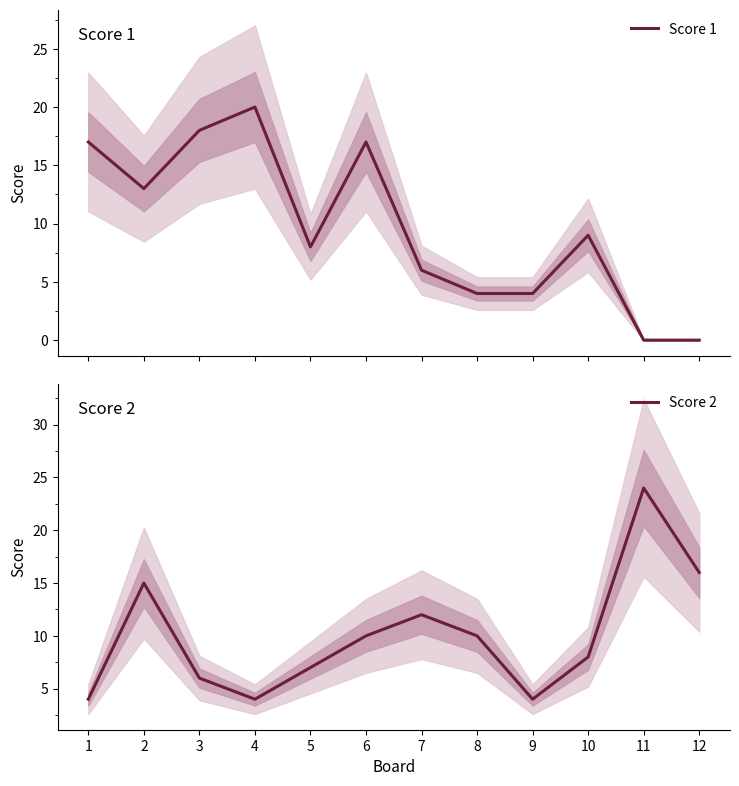

How many positive values does the Score 1 series have?

10